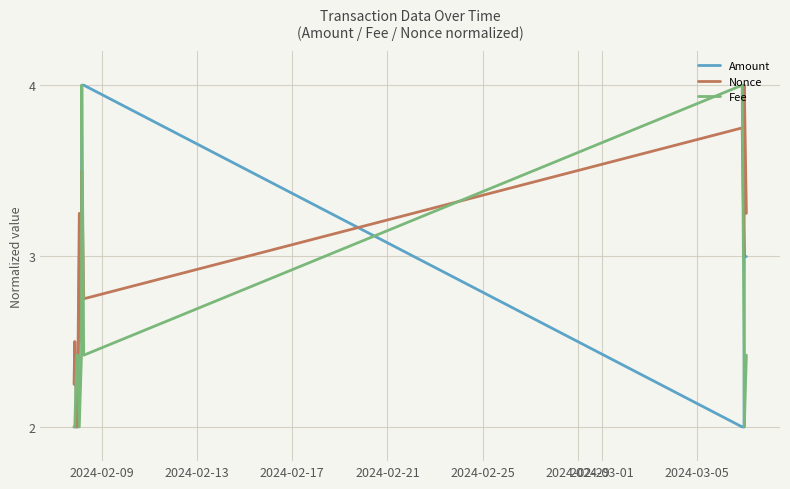

True or false: Nonce and Fee intersect in this chart.

True